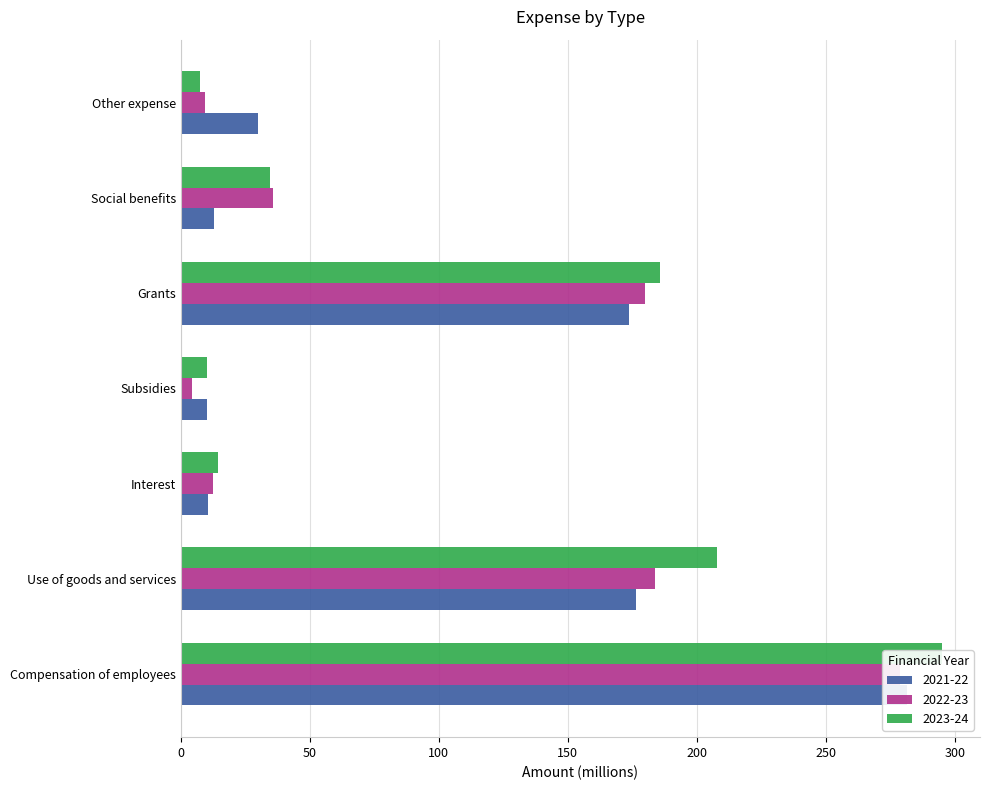

At which label is 2021-22 closest to 145?

Grants